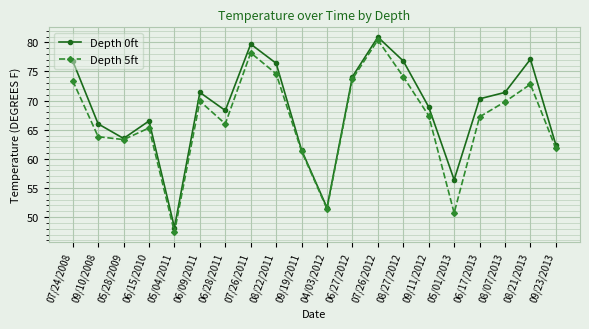

True or false: Depth 5ft has a value of 51.4 at 04/03/2012.

True